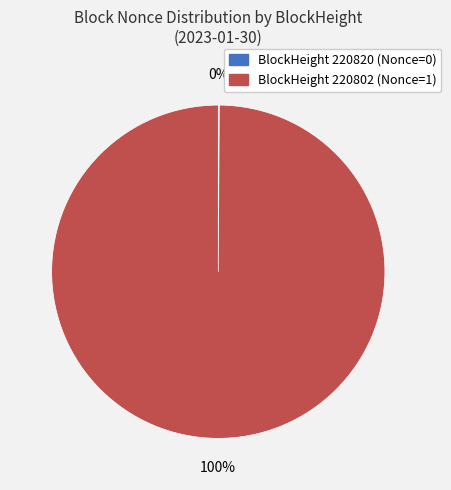

To the nearest percent, what is the difference between the largest and smallest slice percentages?

100%